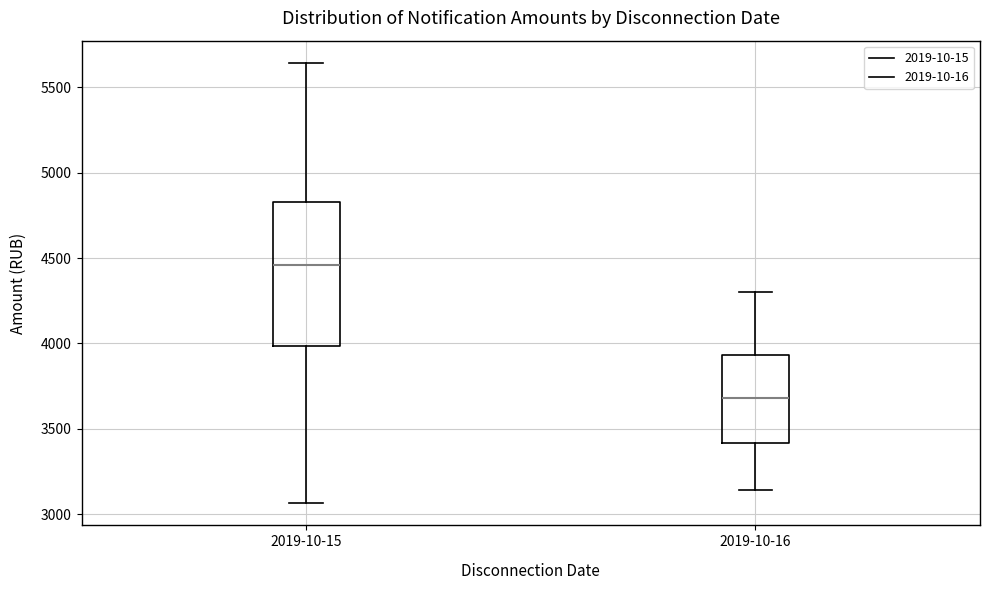

Reading left to right, transcribe this box plot: for each box, give where its median line is, the range the box spans, and where its two whiskers end, as read against the y-axis. The values are not printed on the chart, so give them approximately, as read against the axis.

2019-10-15: median 4450, box 4000 to 4850, whiskers 3050 to 5650
2019-10-16: median 3700, box 3400 to 3950, whiskers 3150 to 4300